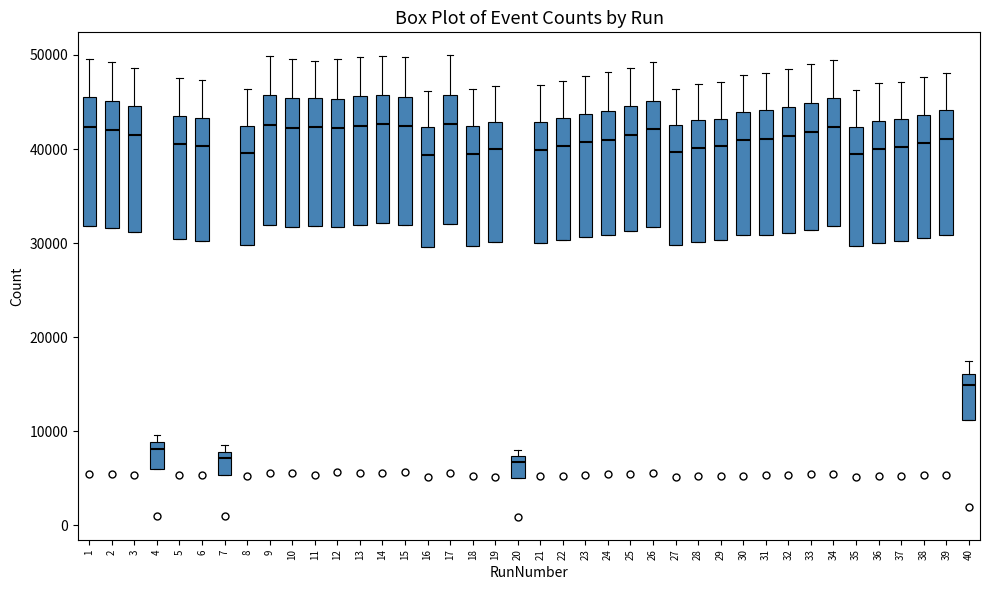

Reading left to right, transcribe this box plot: for each box, give where its median line is, the range the box spans, and where its two whiskers end, as read against the y-axis. The values are not printed on the chart, so give them approximately, as read against the axis.

1: median 42000, box 32000 to 46000, whiskers 32000 to 50000
2: median 42000, box 32000 to 45000, whiskers 32000 to 49000
3: median 41000, box 31000 to 45000, whiskers 31000 to 49000
4: median 8000, box 6000 to 9000, whiskers 6000 to 10000
5: median 40000, box 30000 to 44000, whiskers 30000 to 48000
6: median 40000, box 30000 to 43000, whiskers 30000 to 47000
7: median 7000, box 5000 to 8000, whiskers 5000 to 9000
8: median 40000, box 30000 to 42000, whiskers 30000 to 46000
9: median 43000, box 32000 to 46000, whiskers 32000 to 50000
10: median 42000, box 32000 to 45000, whiskers 32000 to 50000
11: median 42000, box 32000 to 45000, whiskers 32000 to 49000
12: median 42000, box 32000 to 45000, whiskers 32000 to 50000
13: median 42000, box 32000 to 46000, whiskers 32000 to 50000
14: median 43000, box 32000 to 46000, whiskers 32000 to 50000
15: median 42000, box 32000 to 46000, whiskers 32000 to 50000
16: median 39000, box 30000 to 42000, whiskers 30000 to 46000
17: median 43000, box 32000 to 46000, whiskers 32000 to 50000
18: median 40000, box 30000 to 42000, whiskers 30000 to 46000
19: median 40000, box 30000 to 43000, whiskers 30000 to 47000
20: median 7000 (just below the box's upper edge), box 5000 to 7000, whiskers 5000 to 8000
21: median 40000, box 30000 to 43000, whiskers 30000 to 47000
22: median 40000, box 30000 to 43000, whiskers 30000 to 47000
23: median 41000, box 31000 to 44000, whiskers 31000 to 48000
24: median 41000, box 31000 to 44000, whiskers 31000 to 48000
25: median 41000, box 31000 to 45000, whiskers 31000 to 49000
26: median 42000, box 32000 to 45000, whiskers 32000 to 49000
27: median 40000, box 30000 to 43000, whiskers 30000 to 46000
28: median 40000, box 30000 to 43000, whiskers 30000 to 47000
29: median 40000, box 30000 to 43000, whiskers 30000 to 47000
30: median 41000, box 31000 to 44000, whiskers 31000 to 48000
31: median 41000, box 31000 to 44000, whiskers 31000 to 48000
32: median 41000, box 31000 to 45000, whiskers 31000 to 49000
33: median 42000, box 31000 to 45000, whiskers 31000 to 49000
34: median 42000, box 32000 to 45000, whiskers 32000 to 49000
35: median 39000, box 30000 to 42000, whiskers 30000 to 46000
36: median 40000, box 30000 to 43000, whiskers 30000 to 47000
37: median 40000, box 30000 to 43000, whiskers 30000 to 47000
38: median 41000, box 31000 to 44000, whiskers 31000 to 48000
39: median 41000, box 31000 to 44000, whiskers 31000 to 48000
40: median 15000, box 11000 to 16000, whiskers 11000 to 18000